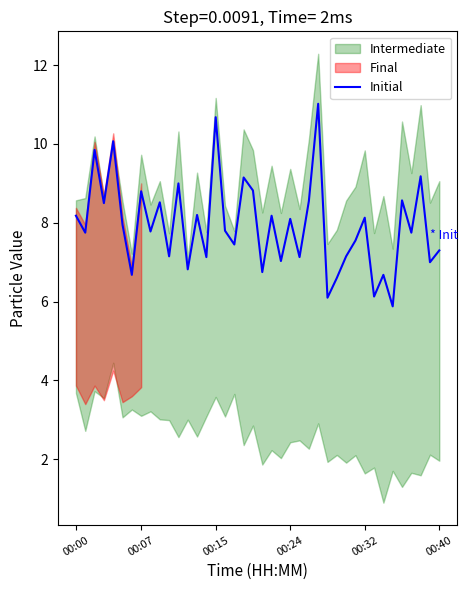

Which category has the highest value across all series?

26